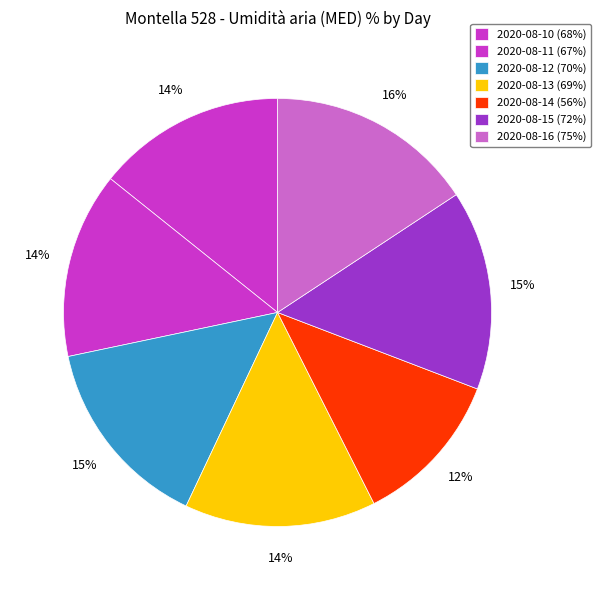

How many segments does this pie chart have?

7